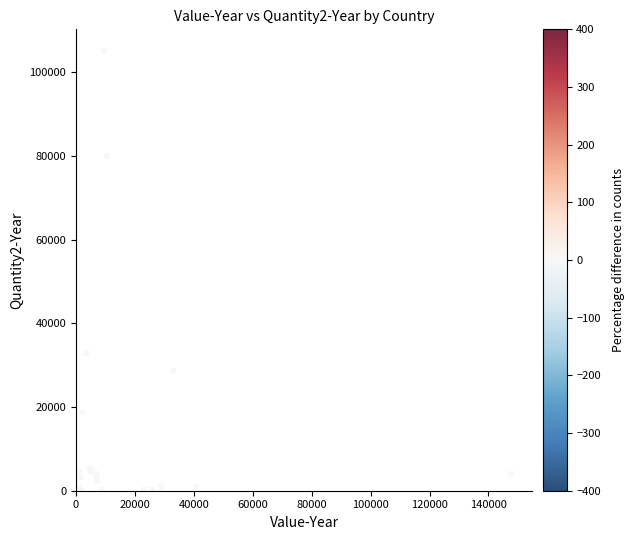

What Y value in the scatter plot is closest to 52500?

32999